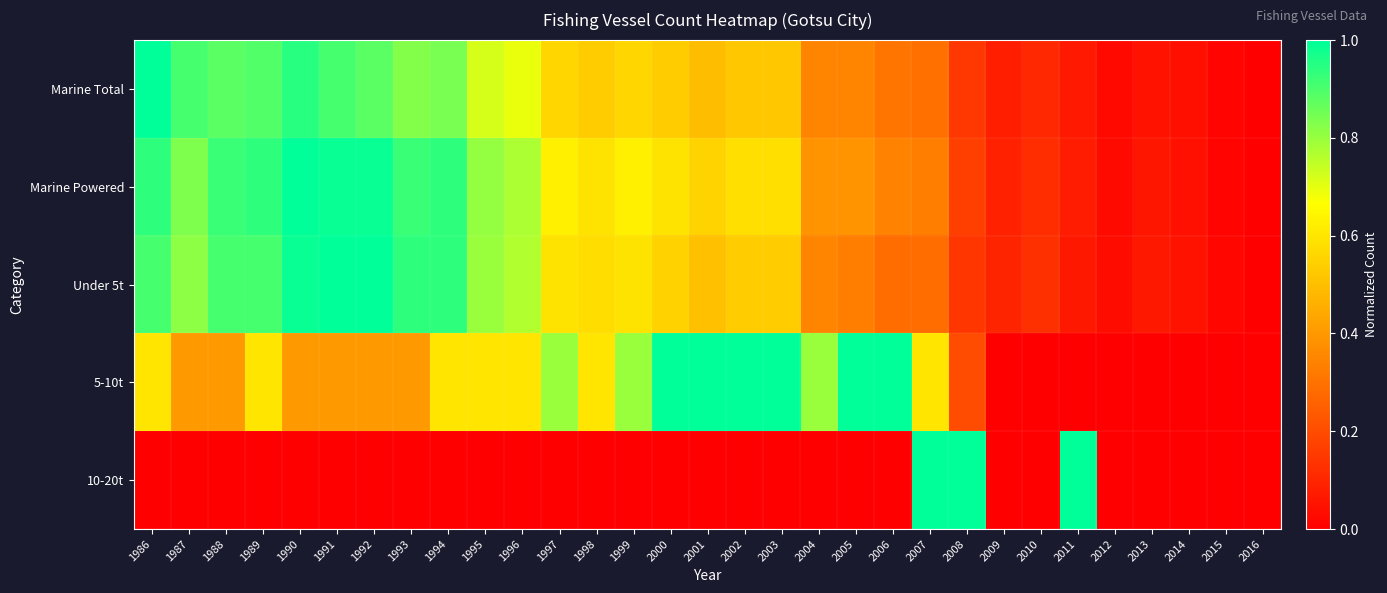

Reading right to left, what are all the values shown in this chart?

Marine Total: 2016=0.0	2015=0.0	2014=0.0	2013=0.1	2012=0.0	2011=0.1	2010=0.1	2009=0.1	2008=0.1	2007=0.3	2006=0.3	2005=0.3	2004=0.3	2003=0.5	2002=0.5	2001=0.5	2000=0.5	1999=0.6	1998=0.5	1997=0.6	1996=0.7	1995=0.7	1994=0.8	1993=0.8	1992=0.9	1991=0.9	1990=0.9	1989=0.9	1988=0.9	1987=0.9	1986=1.0
Marine Powered: 2016=0.0	2015=0.0	2014=0.0	2013=0.1	2012=0.0	2011=0.1	2010=0.1	2009=0.1	2008=0.2	2007=0.3	2006=0.3	2005=0.4	2004=0.4	2003=0.6	2002=0.6	2001=0.6	2000=0.6	1999=0.6	1998=0.6	1997=0.6	1996=0.8	1995=0.8	1994=0.9	1993=0.9	1992=1.0	1991=1.0	1990=1.0	1989=0.9	1988=0.9	1987=0.8	1986=0.9
Under 5t: 2016=0.0	2015=0.0	2014=0.0	2013=0.1	2012=0.0	2011=0.1	2010=0.1	2009=0.1	2008=0.1	2007=0.3	2006=0.3	2005=0.3	2004=0.3	2003=0.5	2002=0.5	2001=0.5	2000=0.5	1999=0.6	1998=0.6	1997=0.6	1996=0.8	1995=0.8	1994=0.9	1993=0.9	1992=1.0	1991=1.0	1990=1.0	1989=0.9	1988=0.9	1987=0.8	1986=0.9
5-10t: 2016=0.0	2015=0.0	2014=0.0	2013=0.0	2012=0.0	2011=0.0	2010=0.0	2009=0.0	2008=0.2	2007=0.6	2006=1.0	2005=1.0	2004=0.8	2003=1.0	2002=1.0	2001=1.0	2000=1.0	1999=0.8	1998=0.6	1997=0.8	1996=0.6	1995=0.6	1994=0.6	1993=0.4	1992=0.4	1991=0.4	1990=0.4	1989=0.6	1988=0.4	1987=0.4	1986=0.6
10-20t: 2016=0.0	2015=0.0	2014=0.0	2013=0.0	2012=0.0	2011=1.0	2010=0.0	2009=0.0	2008=1.0	2007=1.0	2006=0.0	2005=0.0	2004=0.0	2003=0.0	2002=0.0	2001=0.0	2000=0.0	1999=0.0	1998=0.0	1997=0.0	1996=0.0	1995=0.0	1994=0.0	1993=0.0	1992=0.0	1991=0.0	1990=0.0	1989=0.0	1988=0.0	1987=0.0	1986=0.0